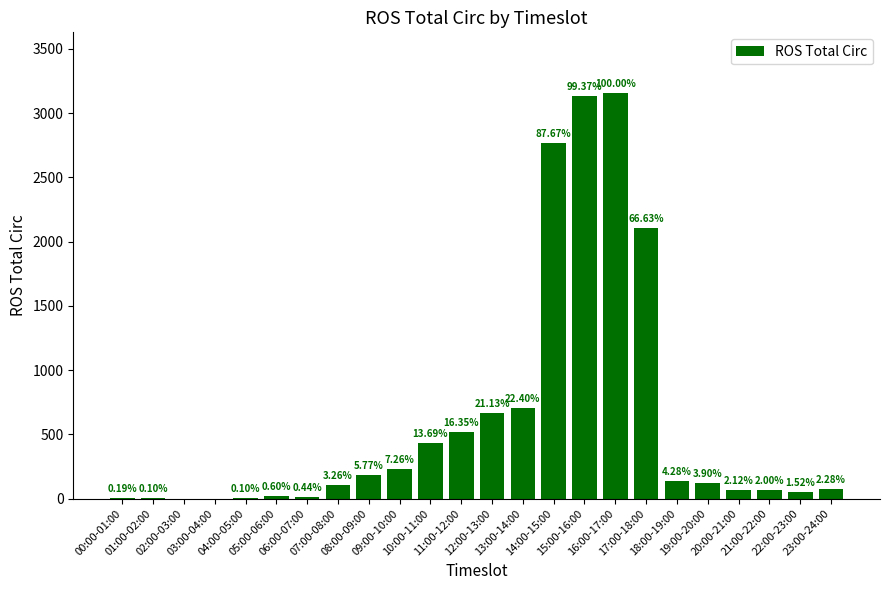

Rank the categories by value from highest to lowest.

16:00-17:00, 15:00-16:00, 14:00-15:00, 17:00-18:00, 13:00-14:00, 12:00-13:00, 11:00-12:00, 10:00-11:00, 09:00-10:00, 08:00-09:00, 18:00-19:00, 19:00-20:00, 07:00-08:00, 23:00-24:00, 20:00-21:00, 21:00-22:00, 22:00-23:00, 05:00-06:00, 06:00-07:00, 00:00-01:00, 01:00-02:00, 04:00-05:00, 02:00-03:00, 03:00-04:00